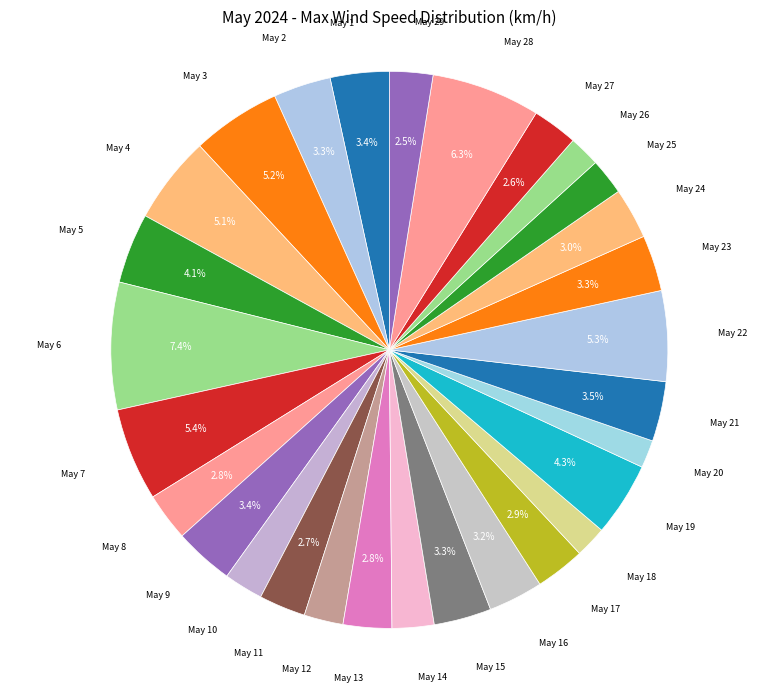

Count the number of slices in the pie.

29